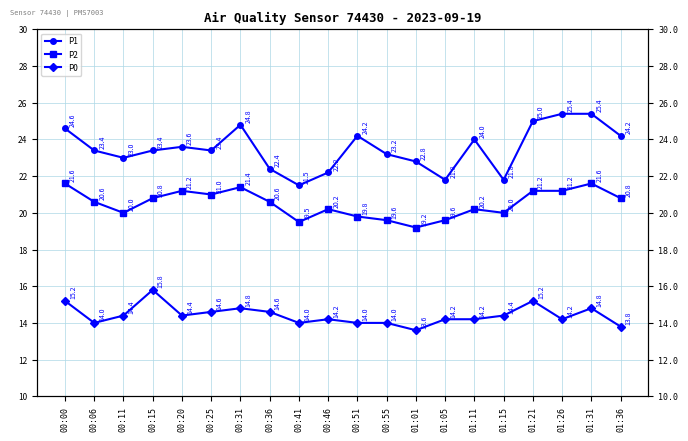

Reading left to right, what are all the values shown in this chart?

P1: 00:00=24.6	00:06=23.4	00:11=23.0	00:15=23.4	00:20=23.6	00:25=23.4	00:31=24.8	00:36=22.4	00:41=21.5	00:46=22.2	00:51=24.2	00:55=23.2	01:01=22.8	01:05=21.8	01:11=24.0	01:15=21.8	01:21=25.0	01:26=25.4	01:31=25.4	01:36=24.2
P2: 00:00=21.6	00:06=20.6	00:11=20.0	00:15=20.8	00:20=21.2	00:25=21.0	00:31=21.4	00:36=20.6	00:41=19.5	00:46=20.2	00:51=19.8	00:55=19.6	01:01=19.2	01:05=19.6	01:11=20.2	01:15=20.0	01:21=21.2	01:26=21.2	01:31=21.6	01:36=20.8
P0: 00:00=15.2	00:06=14.0	00:11=14.4	00:15=15.8	00:20=14.4	00:25=14.6	00:31=14.8	00:36=14.6	00:41=14.0	00:46=14.2	00:51=14.0	00:55=14.0	01:01=13.6	01:05=14.2	01:11=14.2	01:15=14.4	01:21=15.2	01:26=14.2	01:31=14.8	01:36=13.8